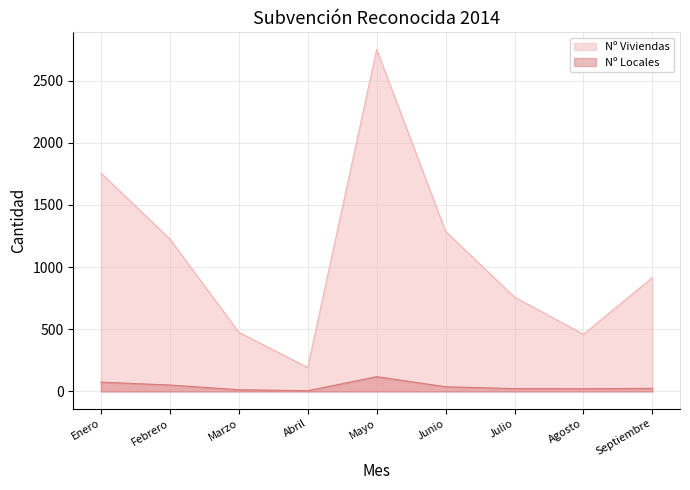

How many lines are shown in the chart?

2